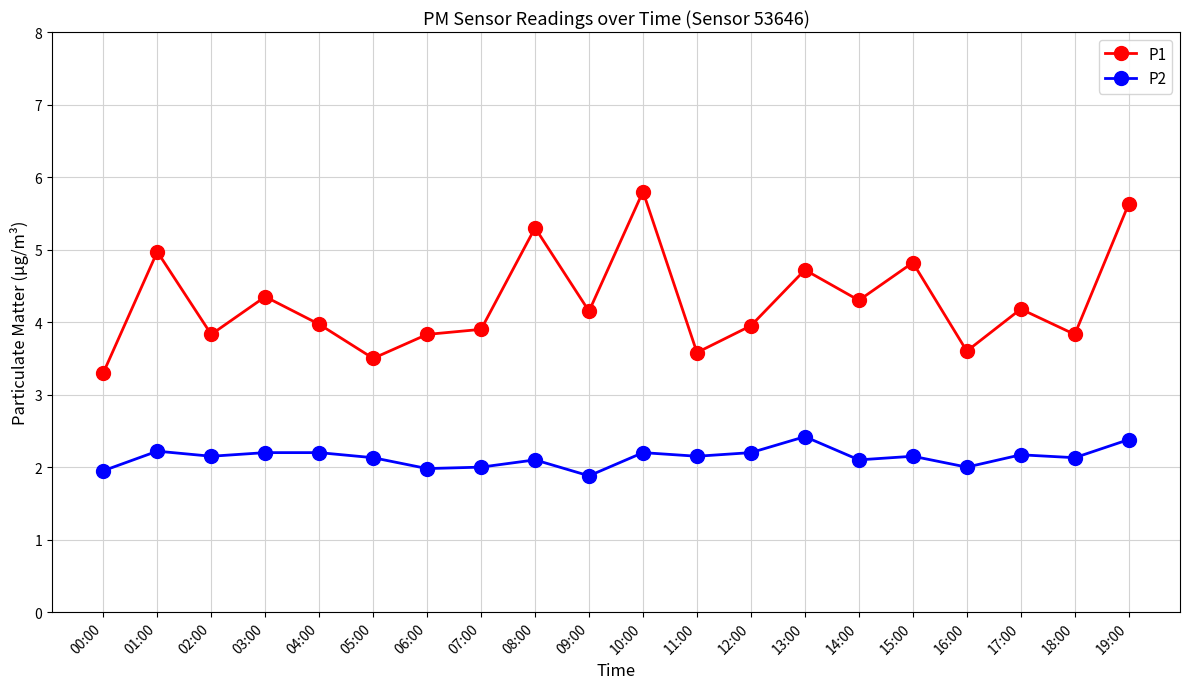

True or false: P2 has more than 1 interior local peaks.

True